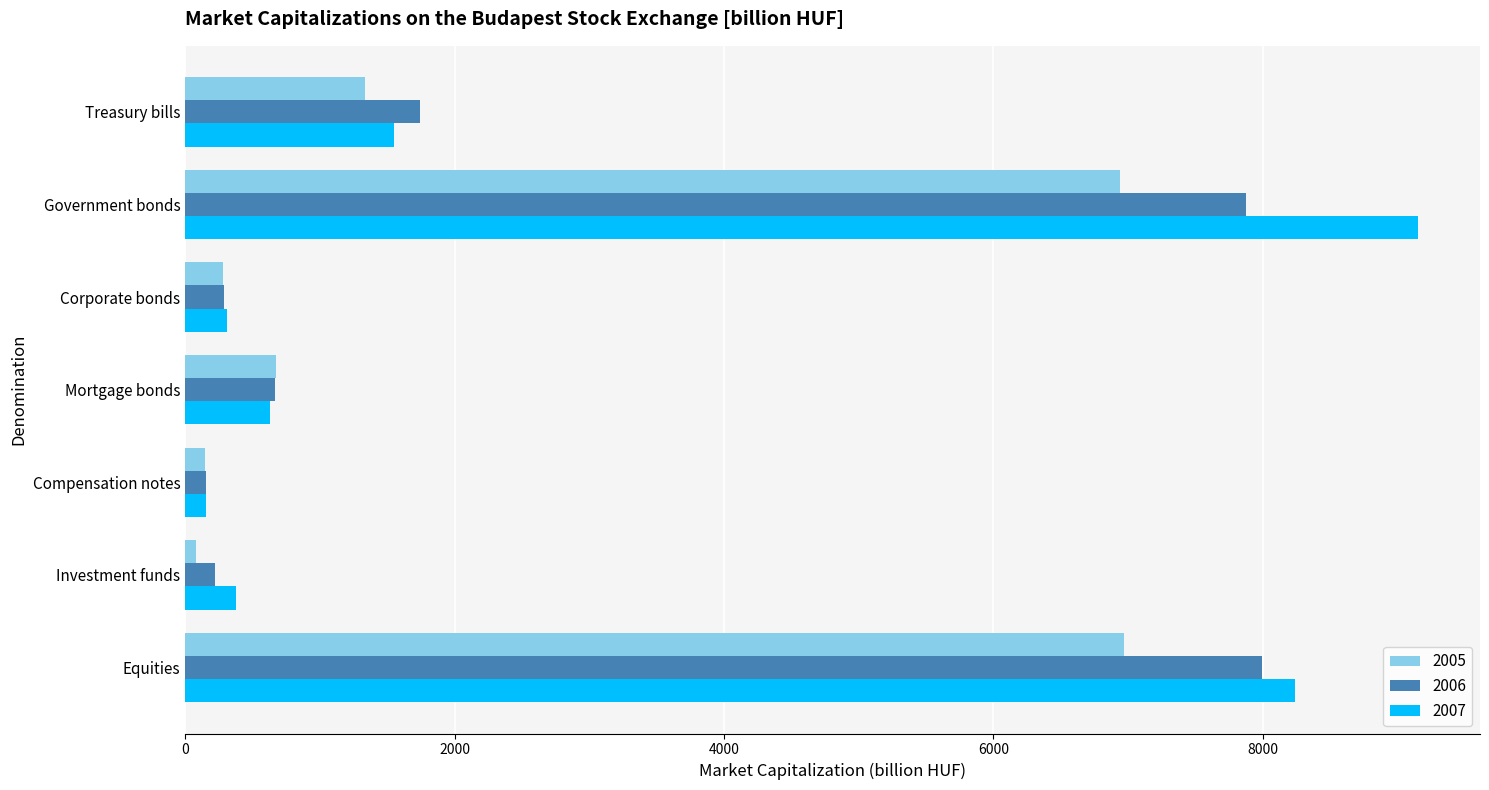

Which series has the largest total across all categories?

2007